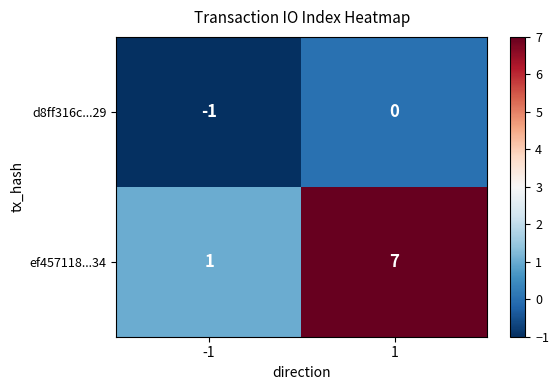

What is the average value of the ef457118...34 series?

4